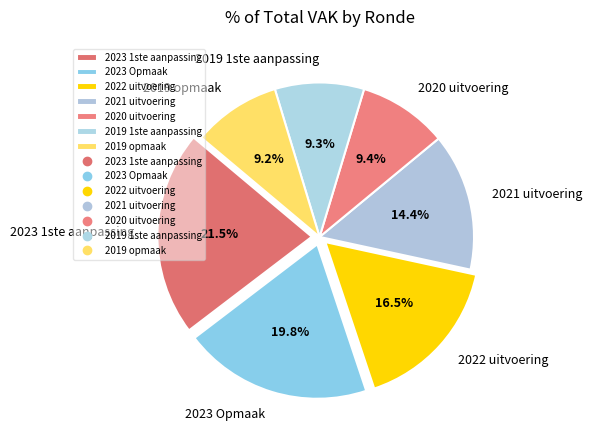

Which category has the biggest portion of the pie?

2023 1ste aanpassing